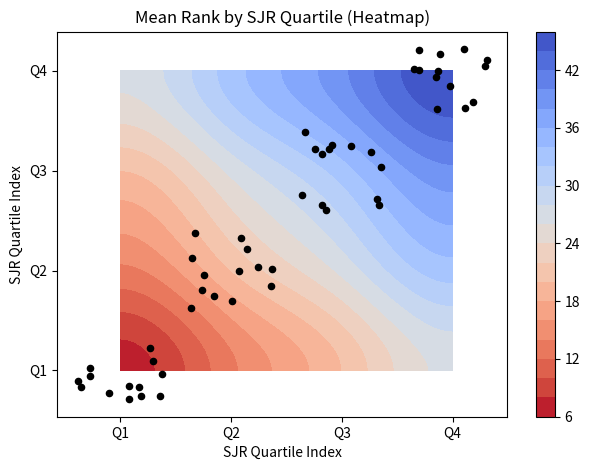

Which series has the largest total across all categories?

Q4